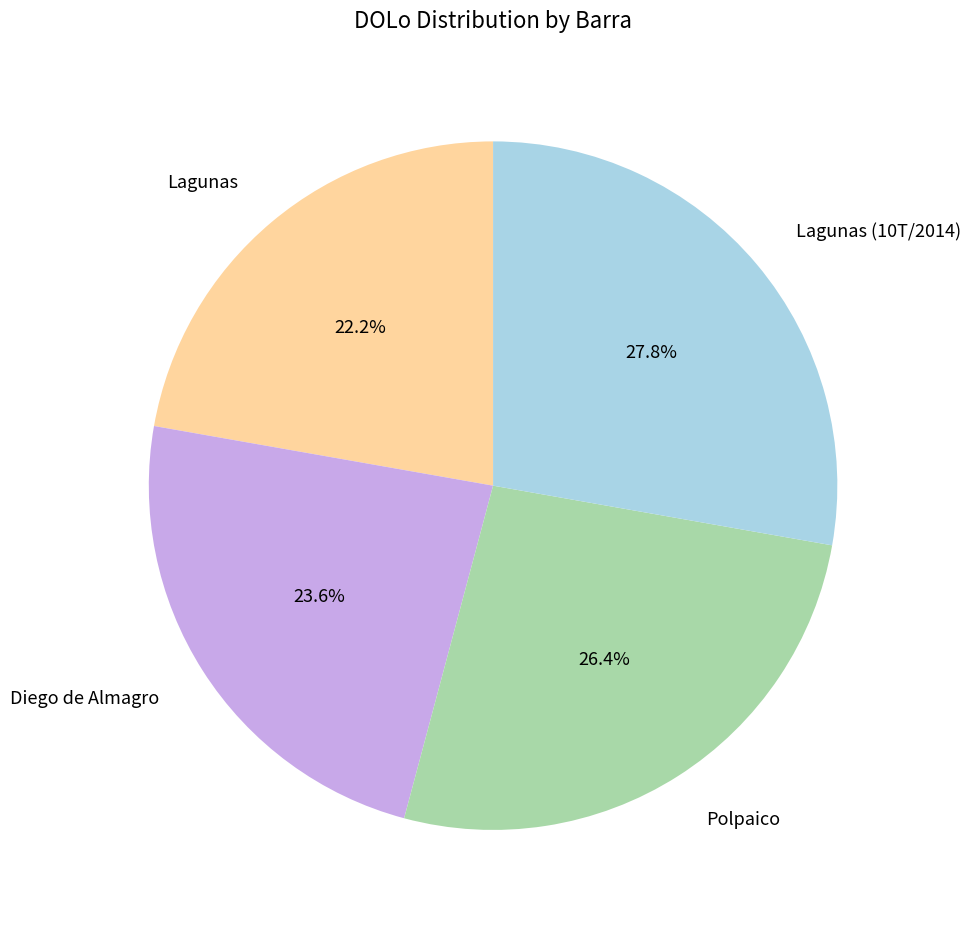

What is the largest slice in the pie chart?

Lagunas (10T/2014)